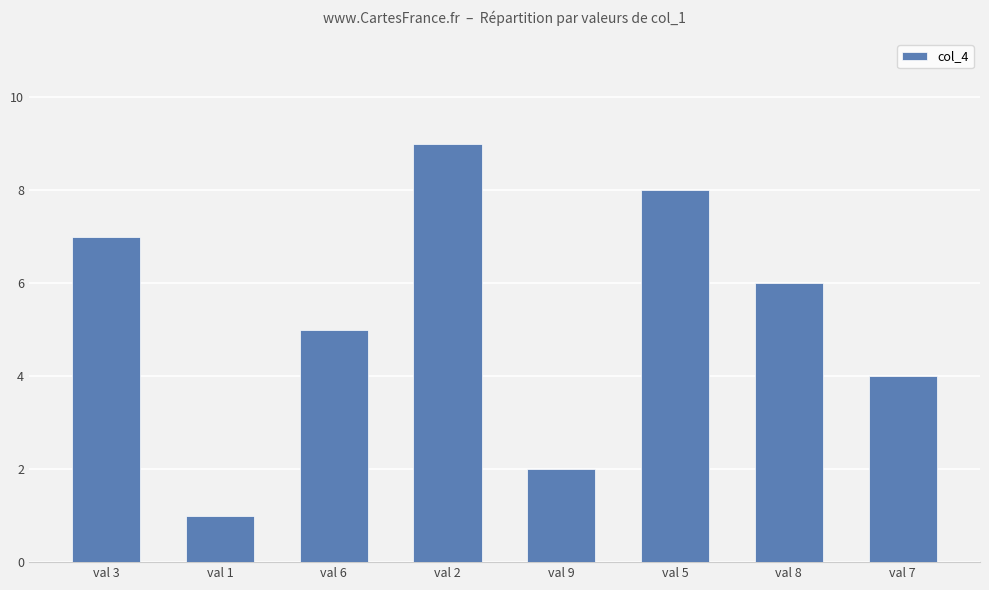

How many distinct data groups are displayed?

1